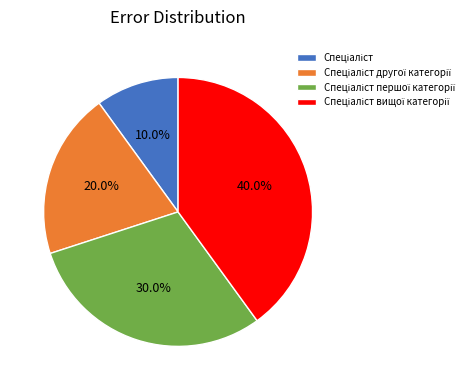

Does any single category account for the majority?

No